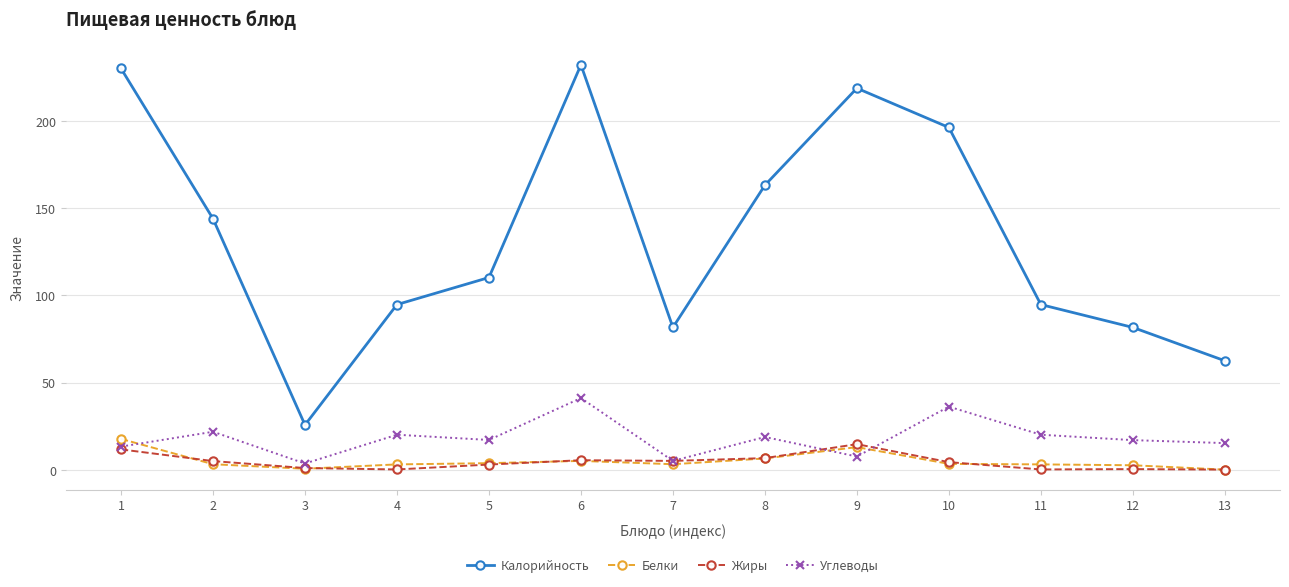

Between 8 and 10, which series saw the biggest shift?

Калорийность